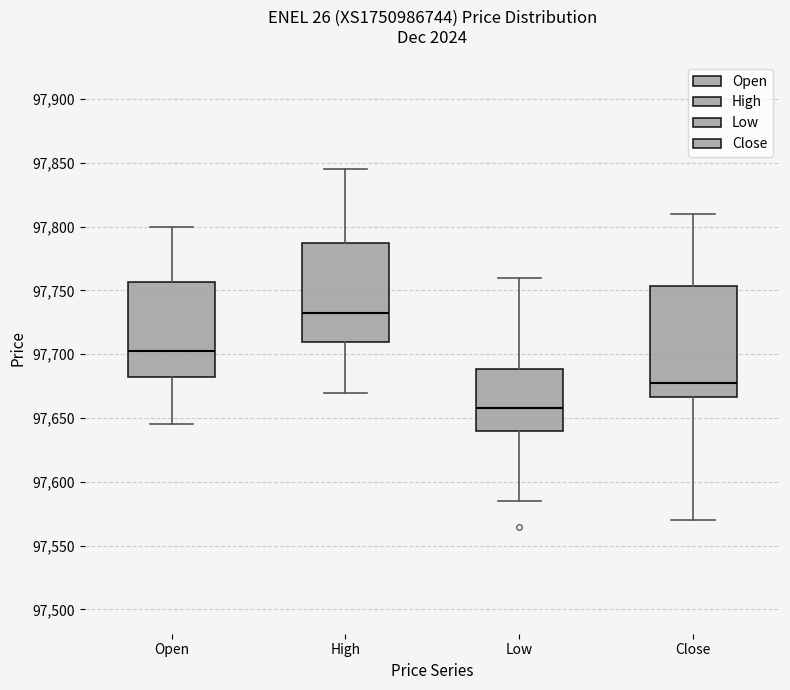

Reading left to right, transcribe this box plot: for each box, give where its median line is, the range the box spans, and where its two whiskers end, as read against the y-axis. The values are not printed on the chart, so give them approximately, as read against the axis.

Open: median 97705, box 97685 to 97755, whiskers 97645 to 97800
High: median 97735, box 97710 to 97790, whiskers 97670 to 97845
Low: median 97660, box 97640 to 97690, whiskers 97585 to 97760
Close: median 97680, box 97665 to 97755, whiskers 97570 to 97810